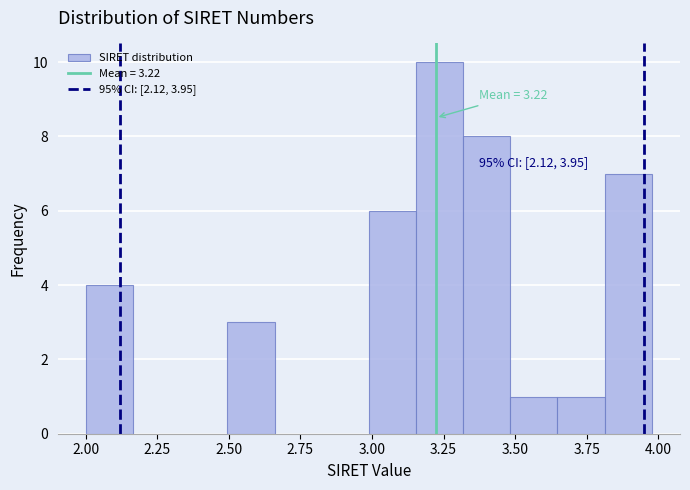

Read against the x-axis, roughly where is the centre of the tallest bar?

3.25